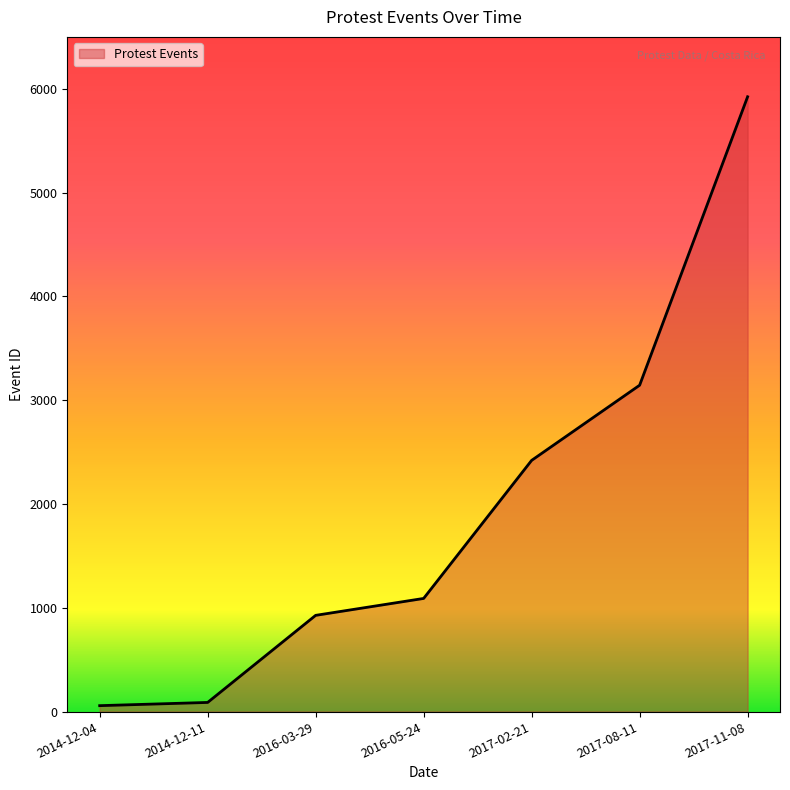

At which label is the value closest to 2990?

2017-08-11